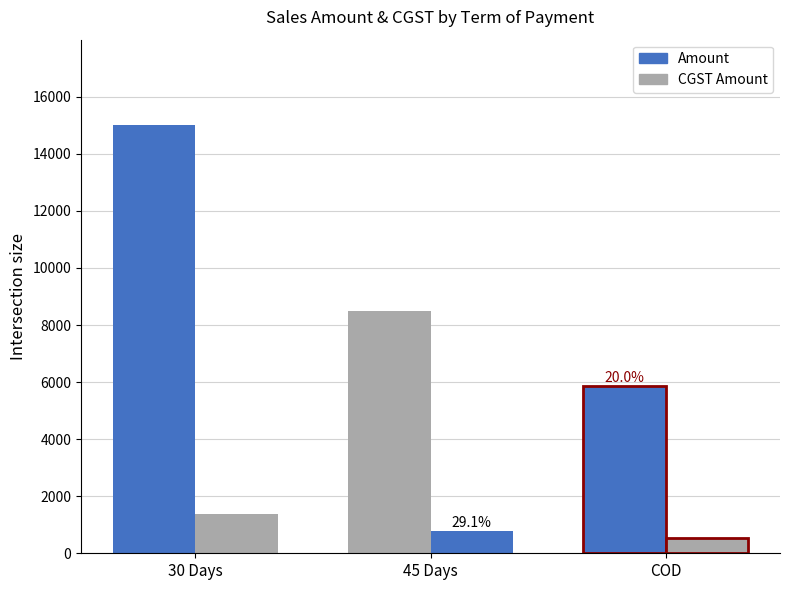

How many bars are there in each group?

2